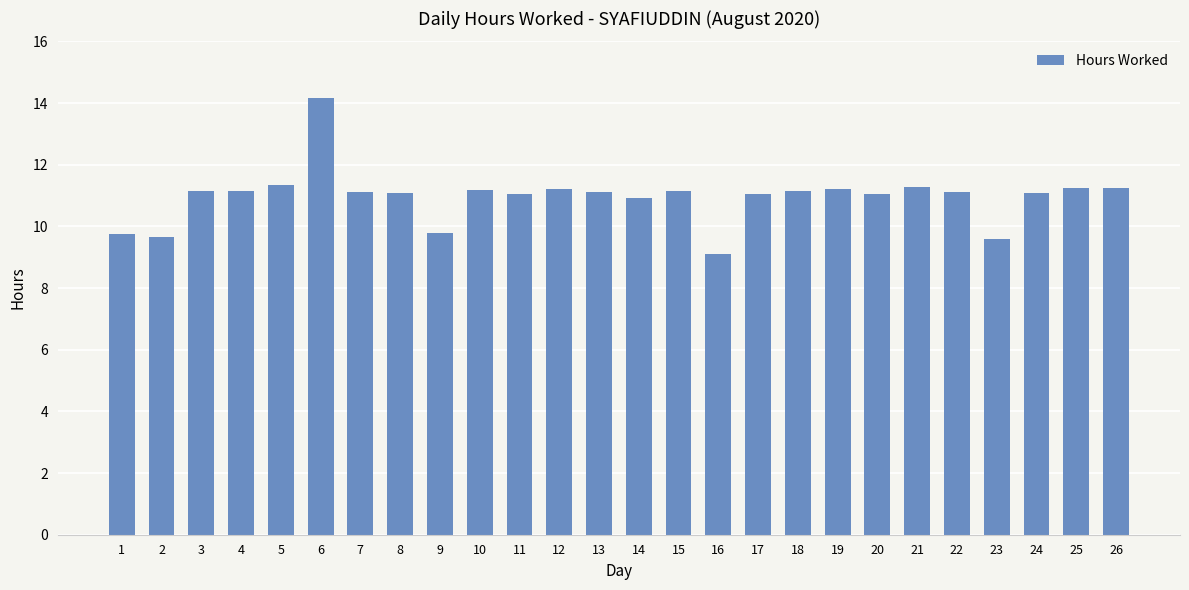

What is the greatest value displayed?

14.2